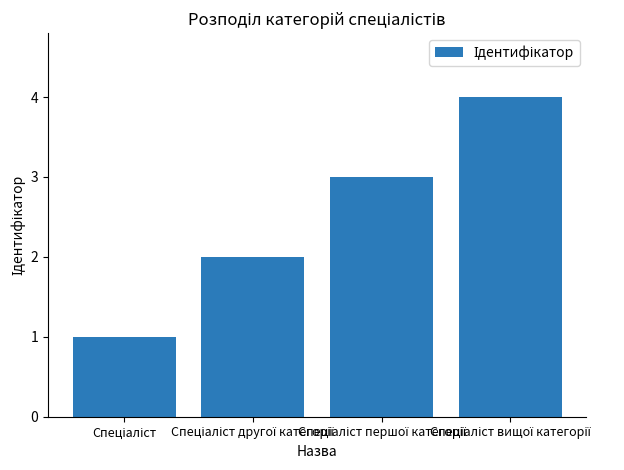

What is the difference between the maximum and minimum values?

3